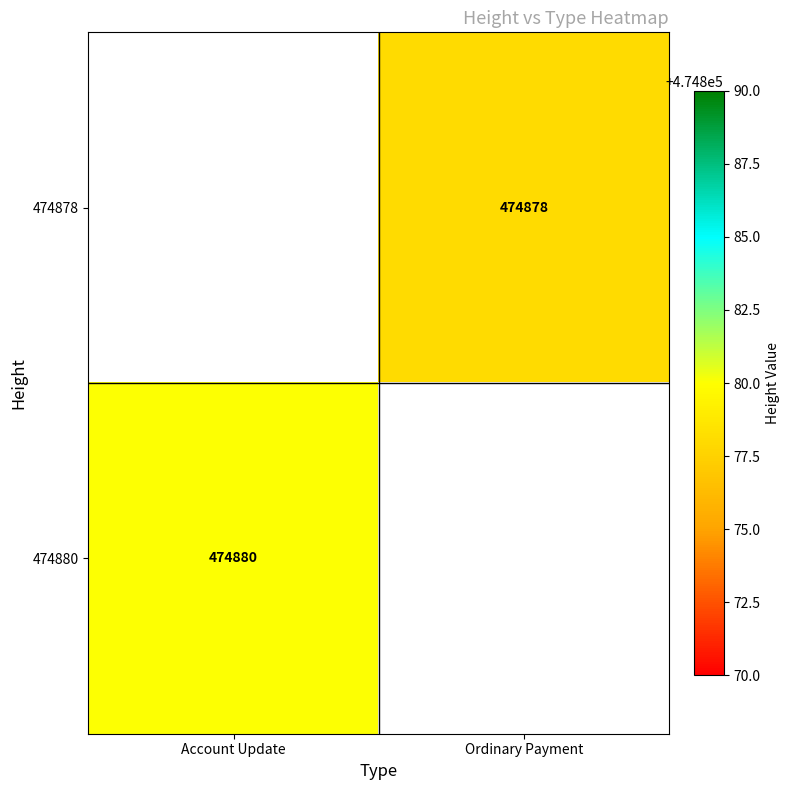

The value of 474880 at Account Update is 668091. True or false?

False